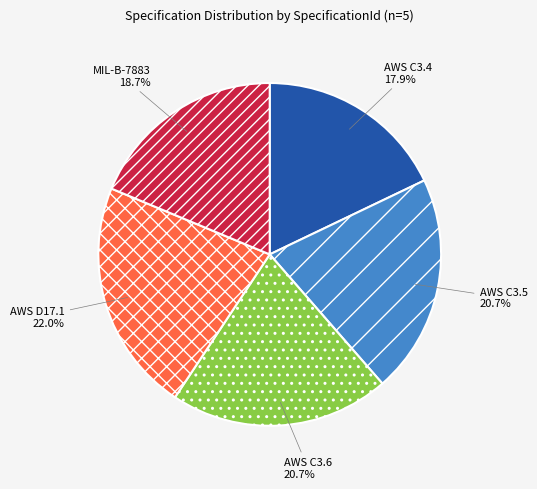

Approximately how many times larger is the value at AWS C3.6 compared to AWS C3.4?

1.2